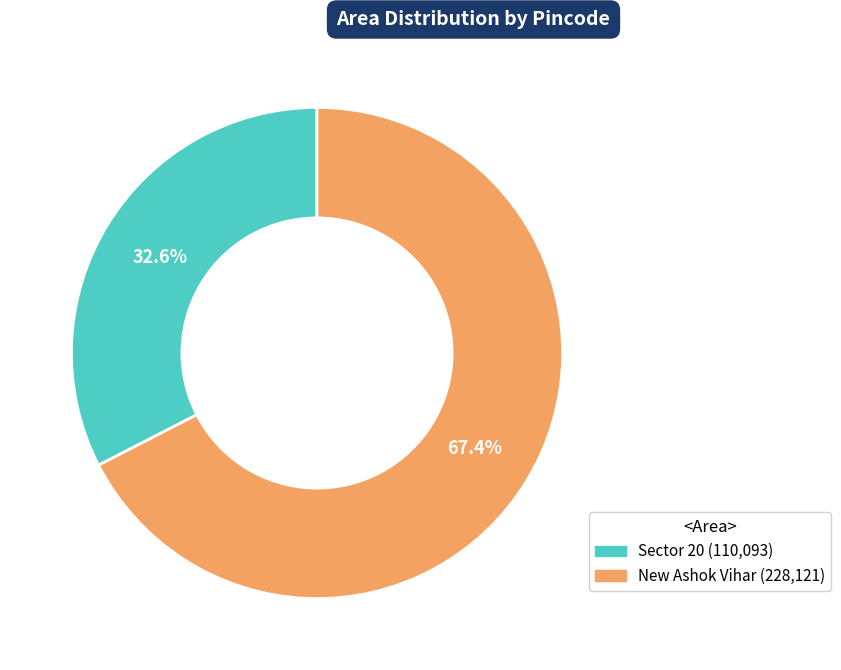

Which slice is the smallest?

Sector 20